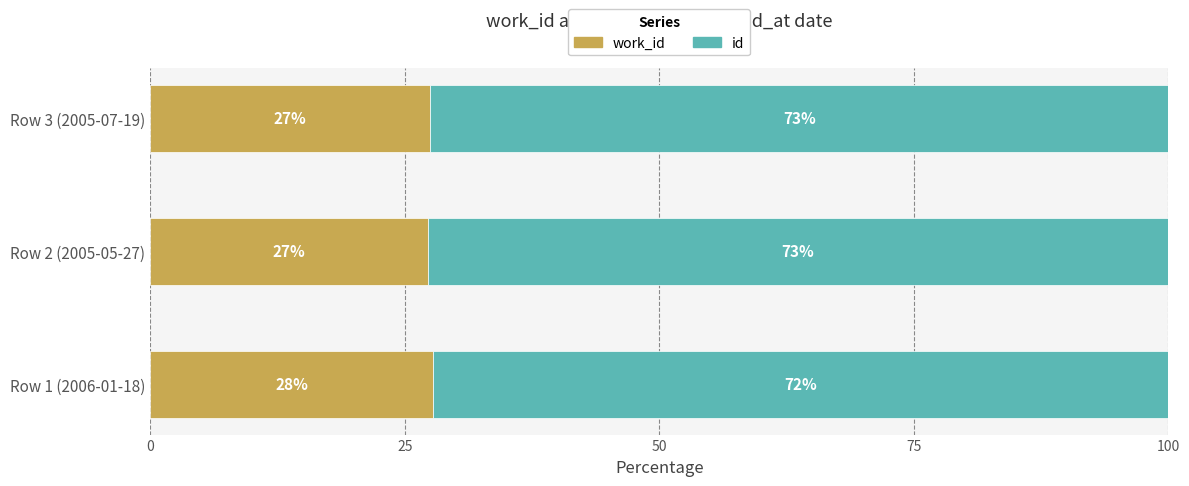

What is the total value across all series at Row 1 (2006-01-18)?

100.0